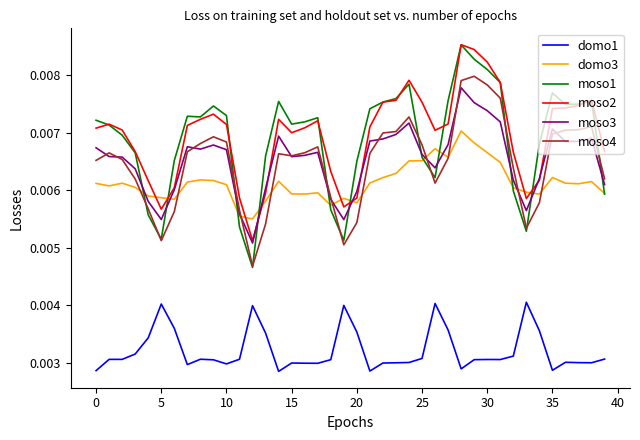

Is this an area chart (filled region under the line)?

No